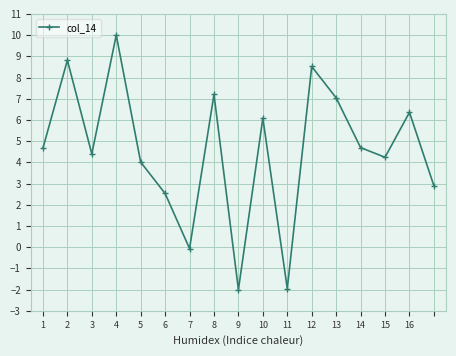

How many points are higher than both their immediate neighbors (excluding endpoints)?

6